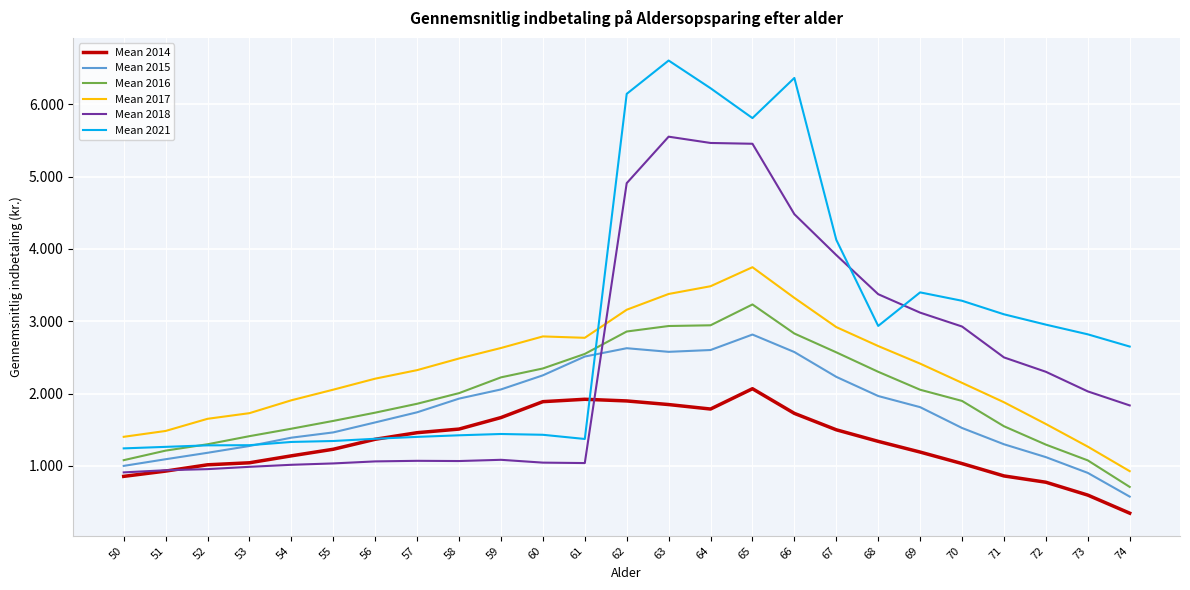

Which series has the largest total across all categories?

Mean 2021